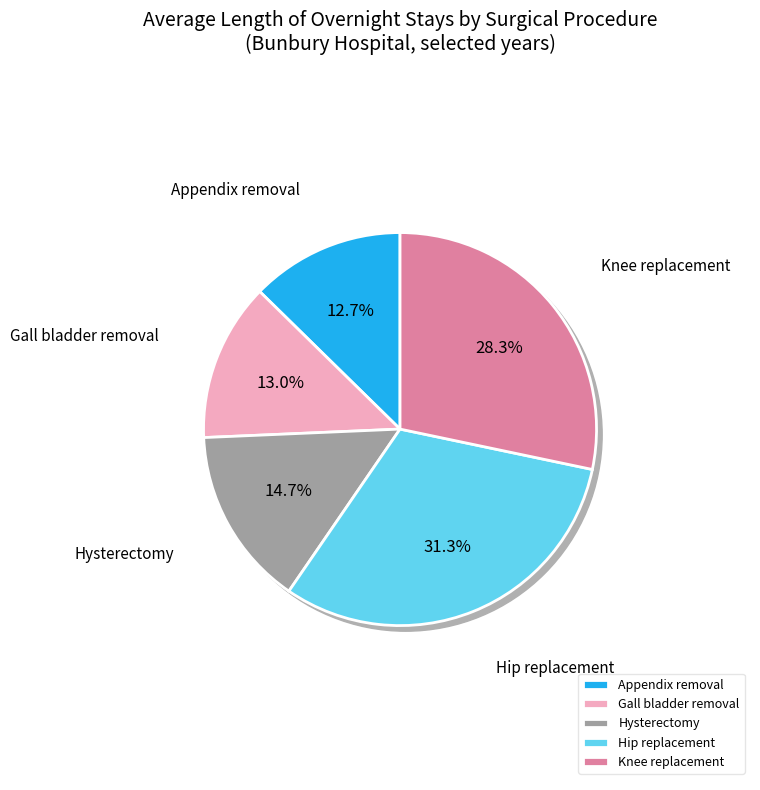

To the nearest percent, what percentage of the pie is Knee replacement?

28%